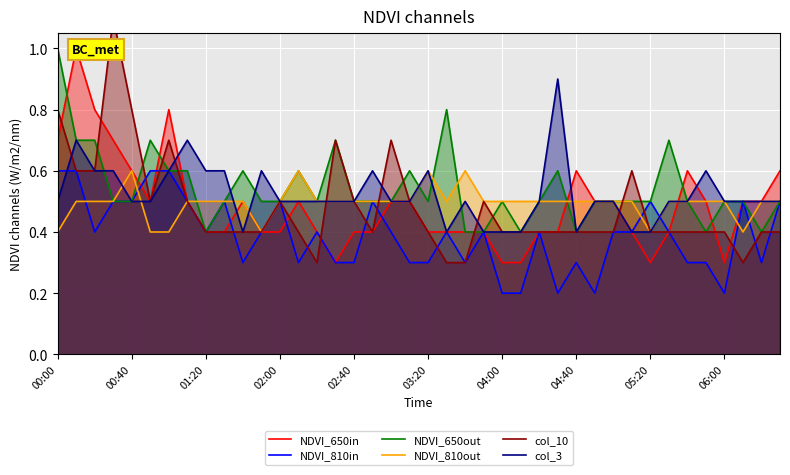

True or false: NDVI_810in has a value of 0.5 at 37.

True